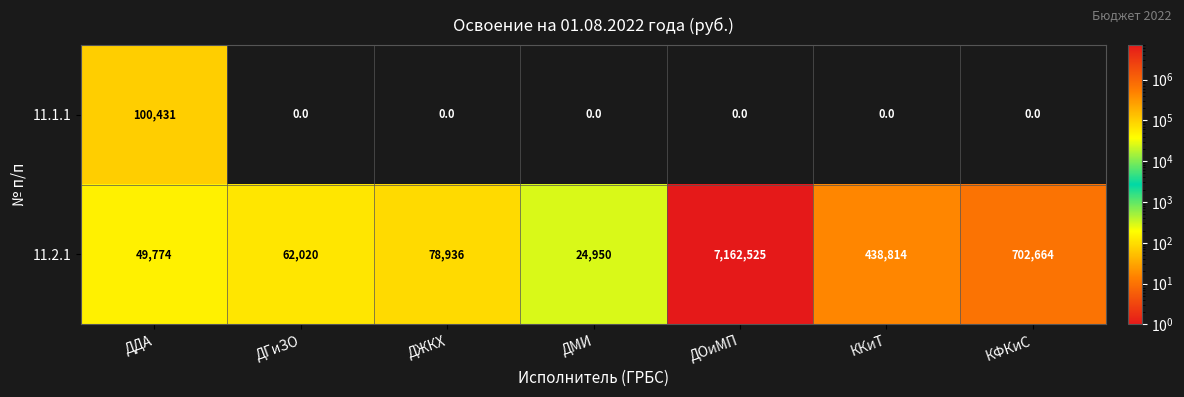

Reading left to right, extract all data points from this chart.

11.1.1: 100431	0	0	0	0	0	0
11.2.1: 49774	62020	78936	24950	7162525	438814	702664